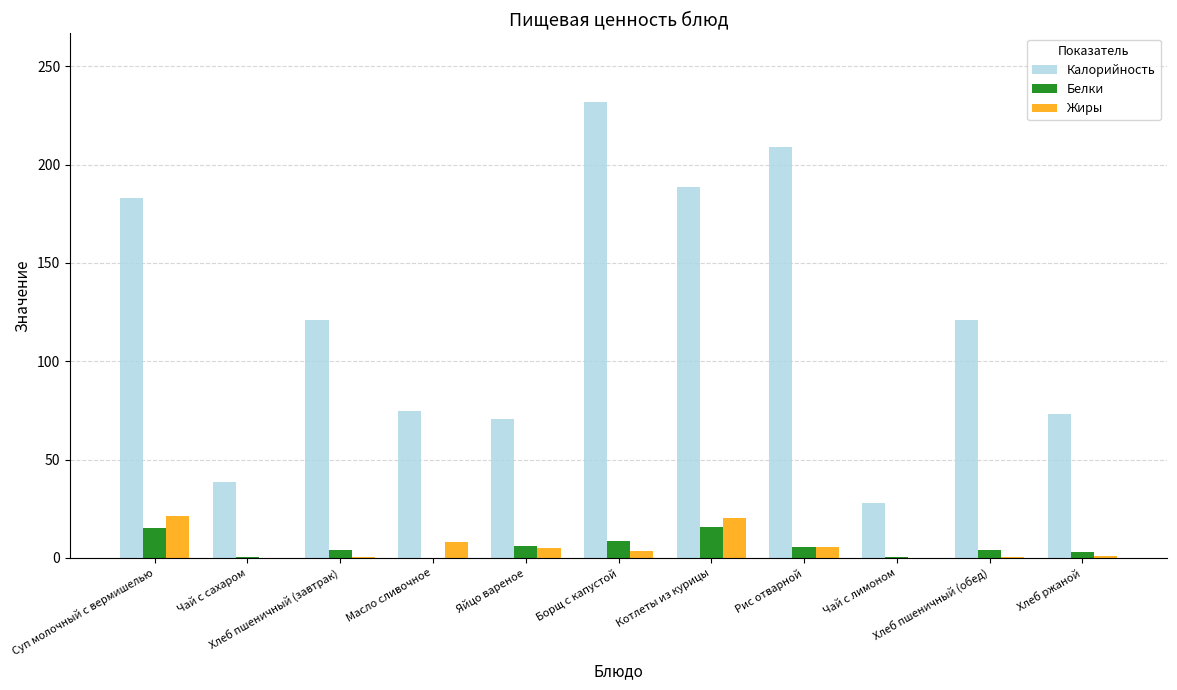

What is the sum of all Жиры values?

65.3